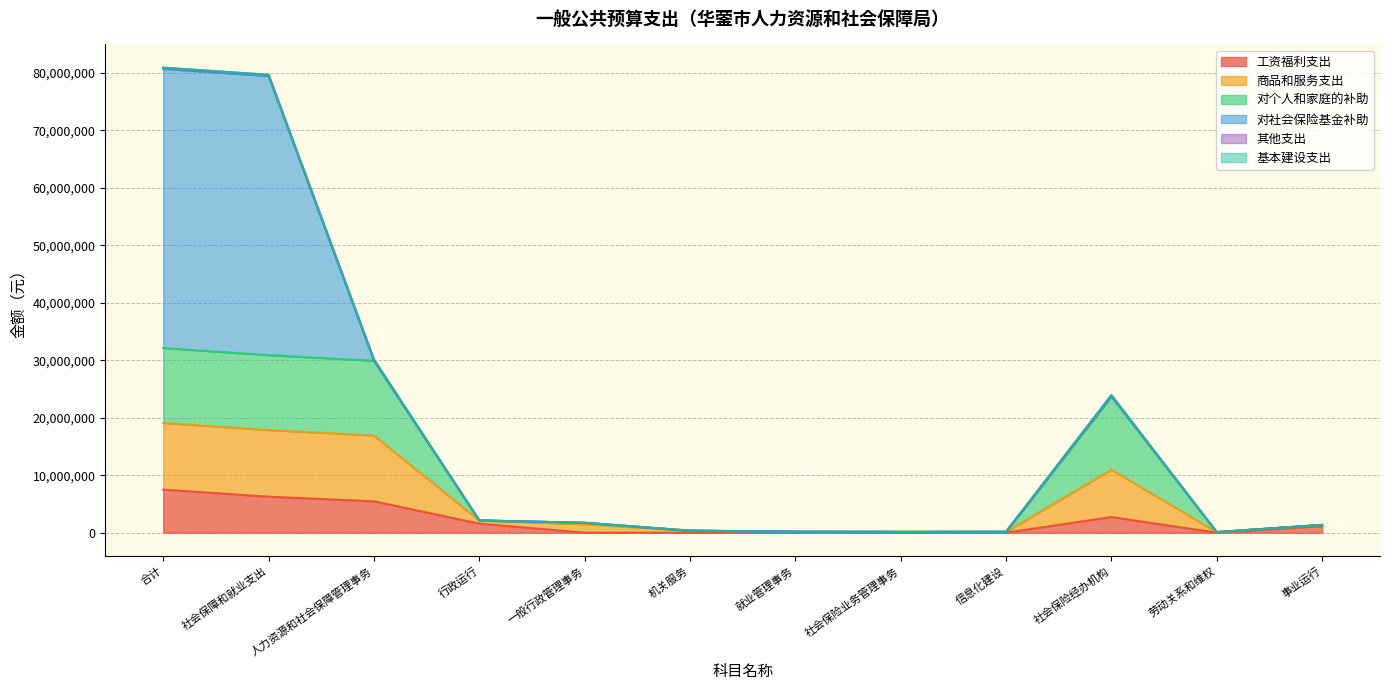

What is the maximum value shown in the chart?

48564100